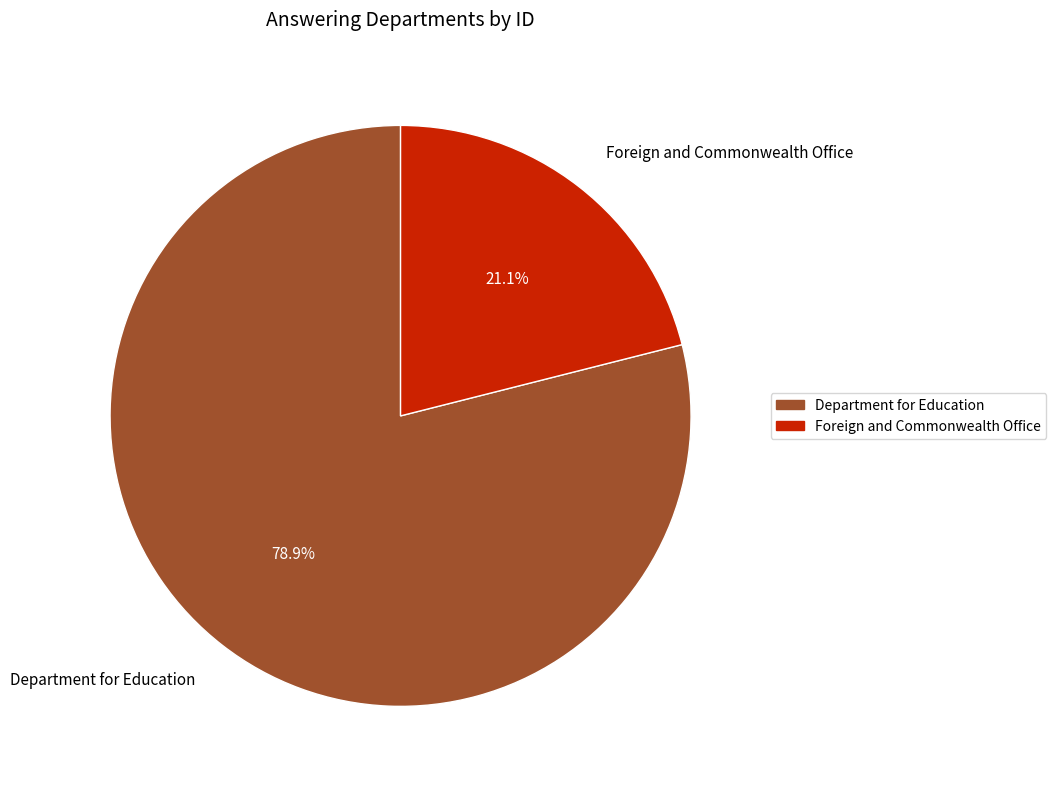

Is it true that Department for Education is 88% of the pie?

False